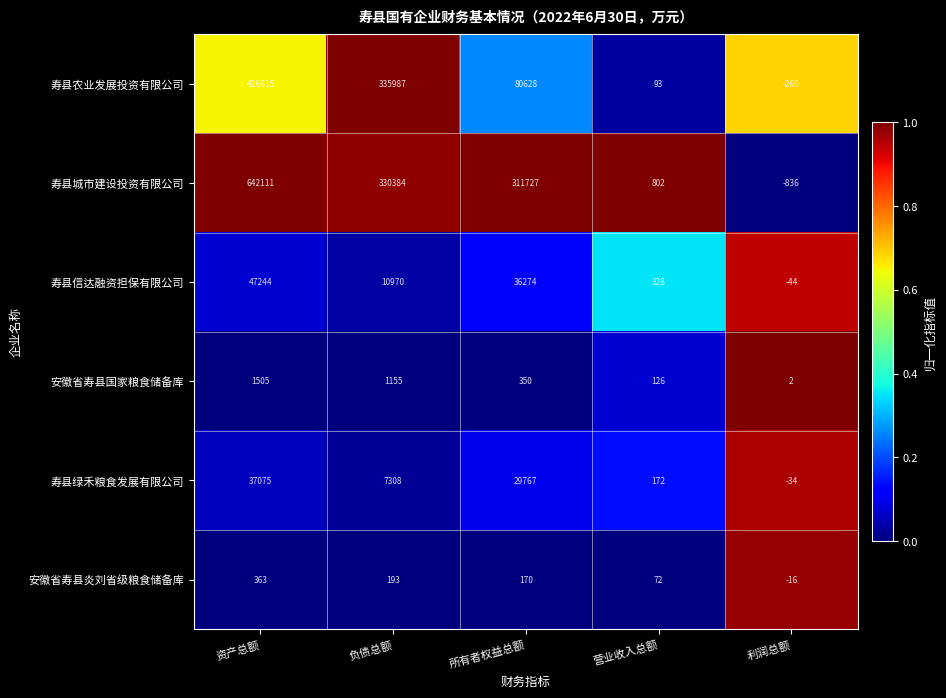

At which category is the sum across all series the highest?

资产总额